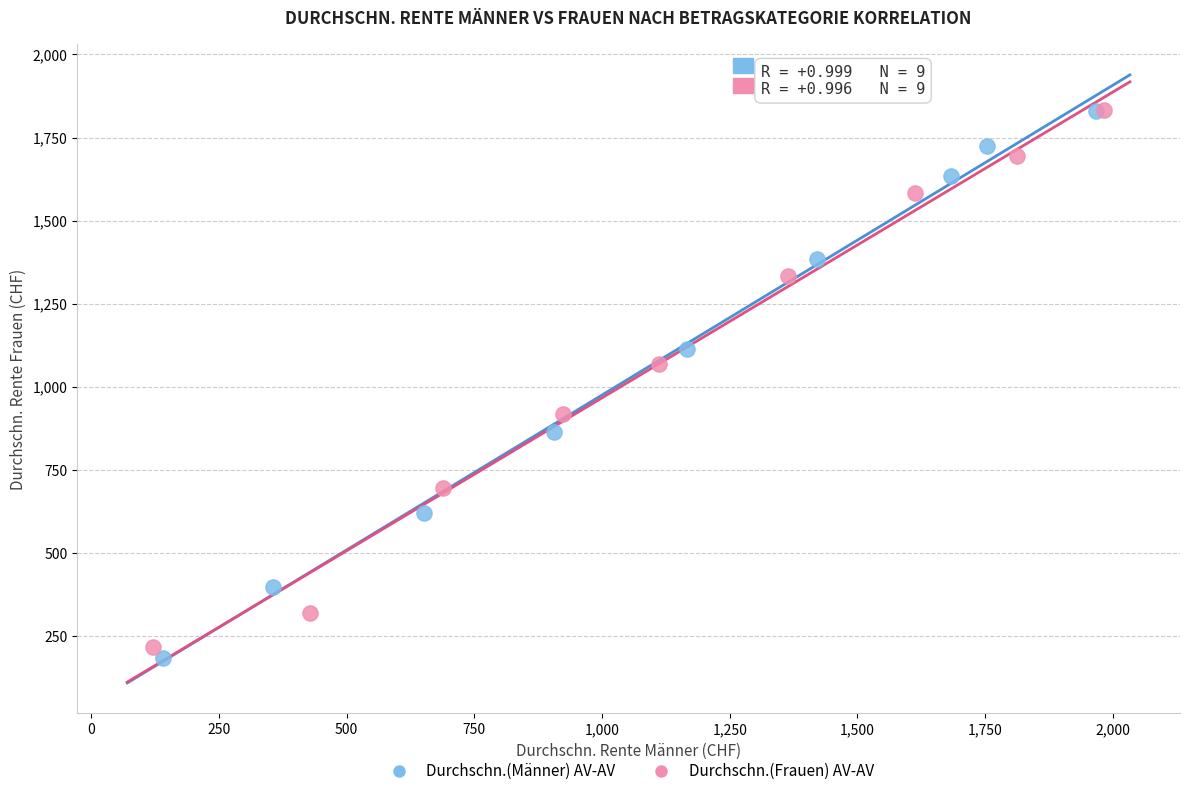

Which series has the widest spread of Y values?

Durchschn.(Männer) AV-AV